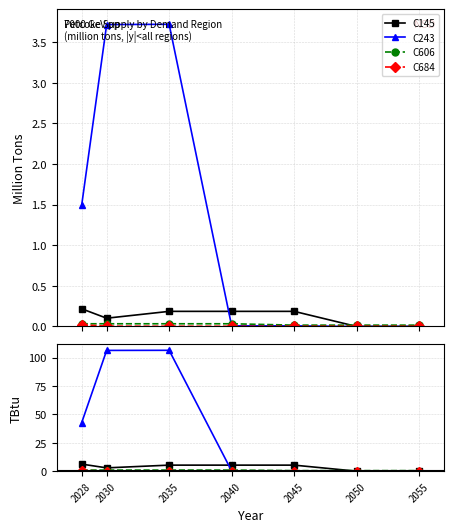

Does the chart display data point markers on the line(s)?

Yes